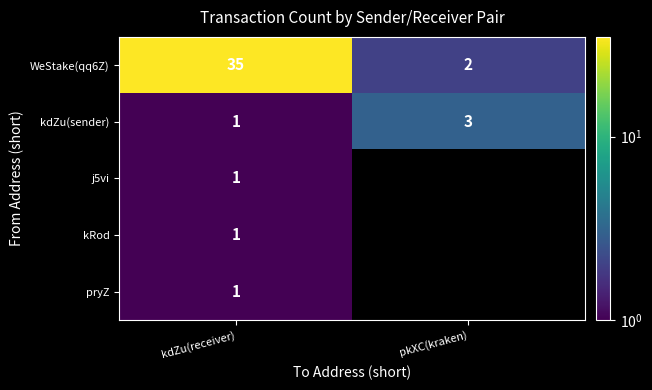

Rank the categories by WeStake(qq6Z) value from lowest to highest.

pkXC(kraken), kdZu(receiver)